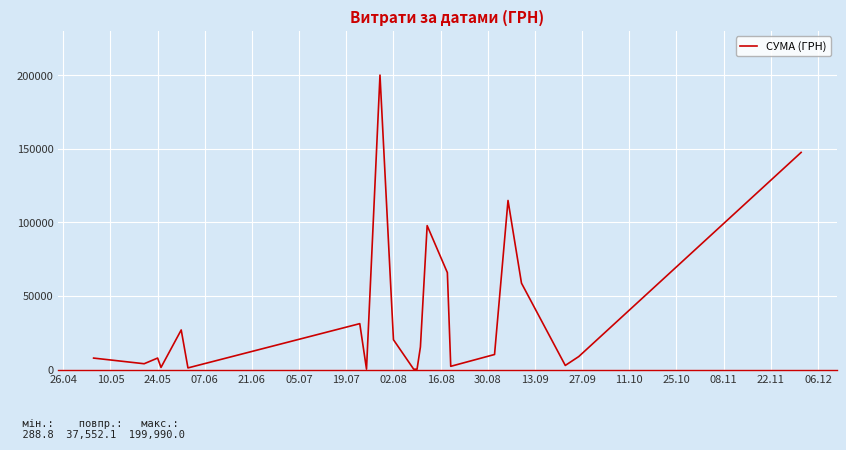

Is this an area chart (filled region under the line)?

No